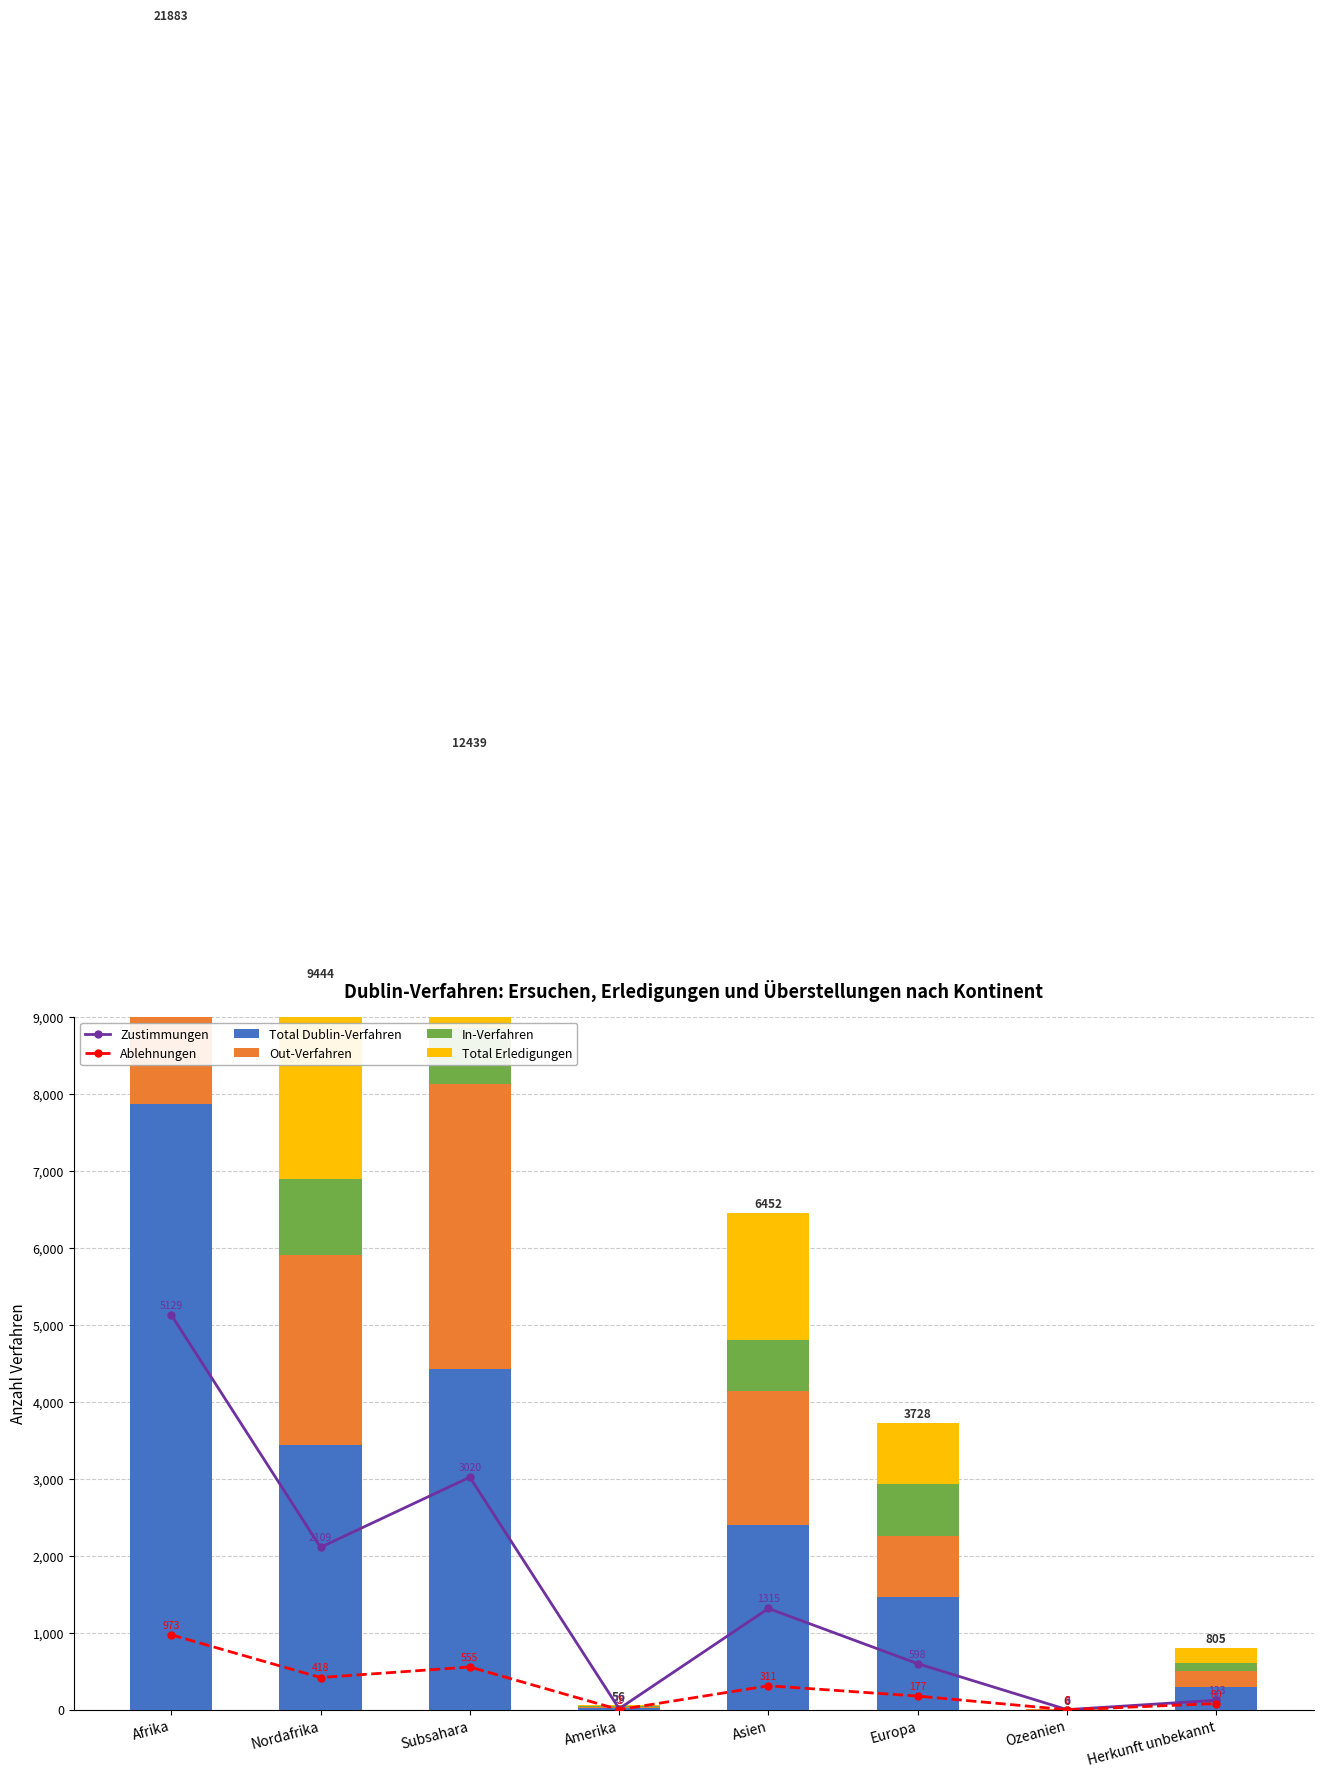

What is the maximum value for Zustimmungen?

5129